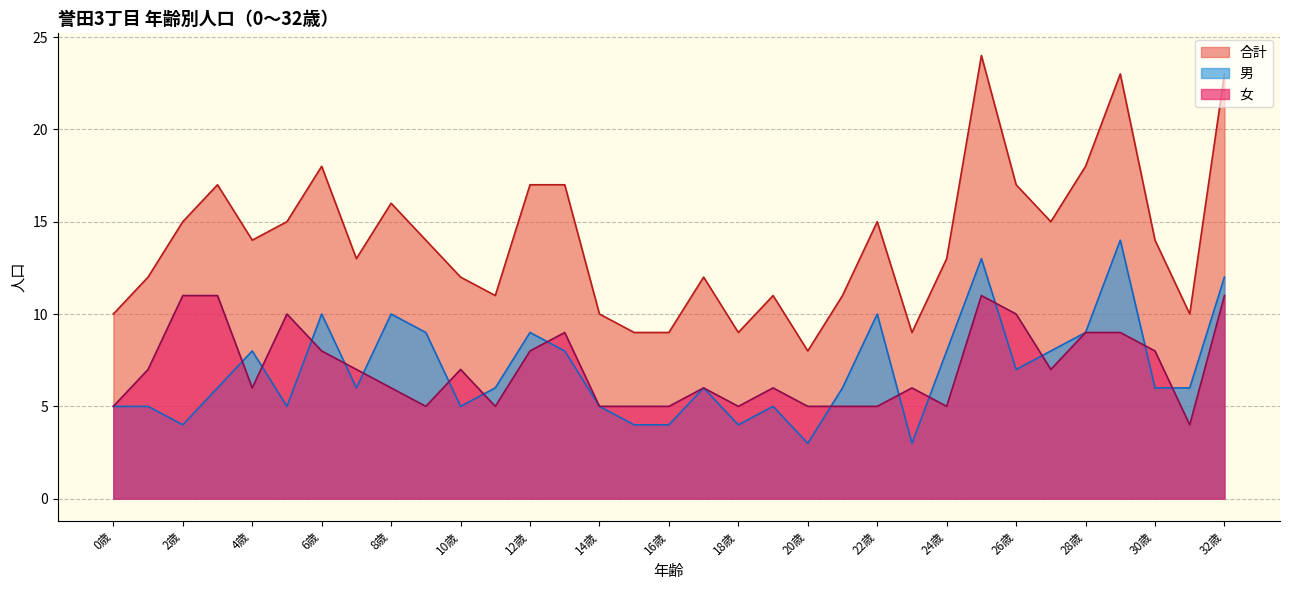

Which series changed the most between 17歳 and 31歳?

女